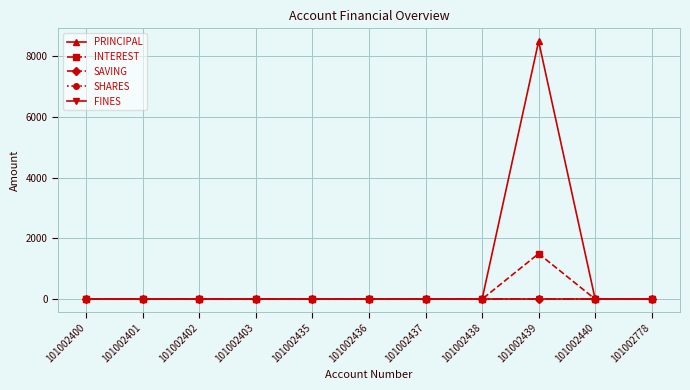

True or false: FINES has more than 2 points higher than both neighbors.

False